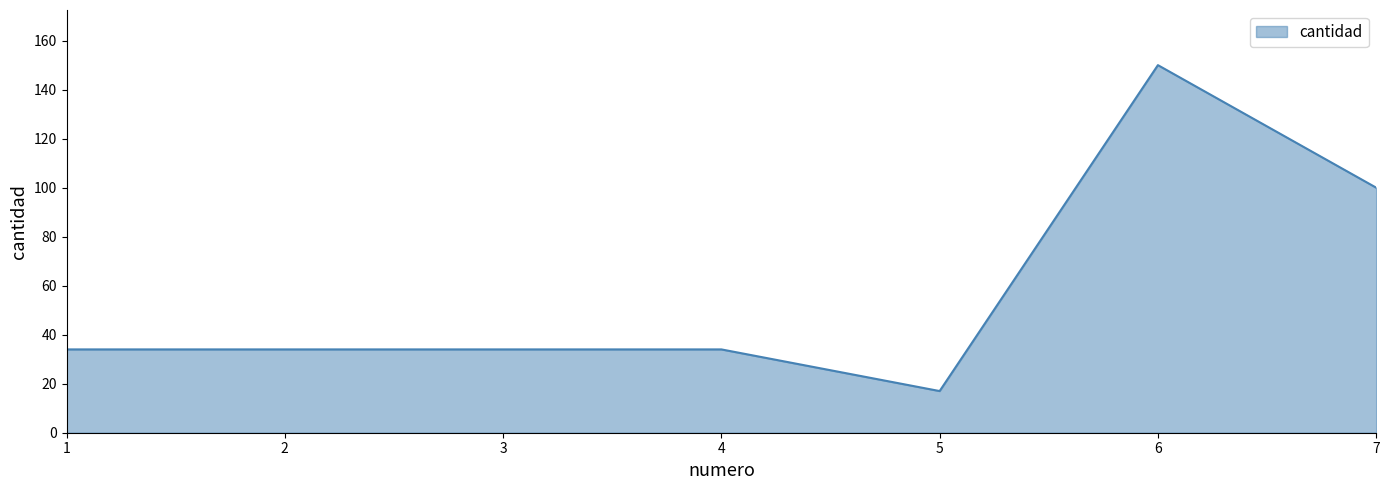

What is the change in value from 2 to 6?

+116